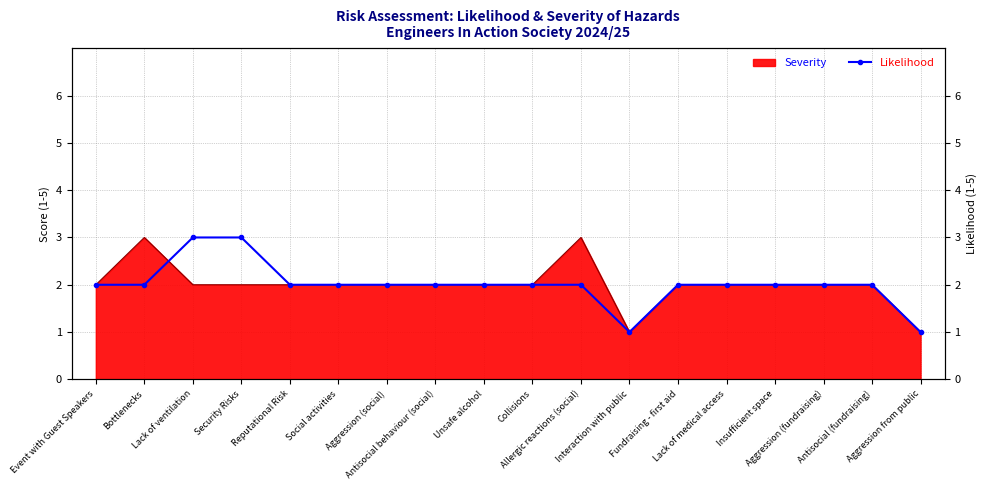

At which category does the chart reach its peak across all series?

Lack of ventilation